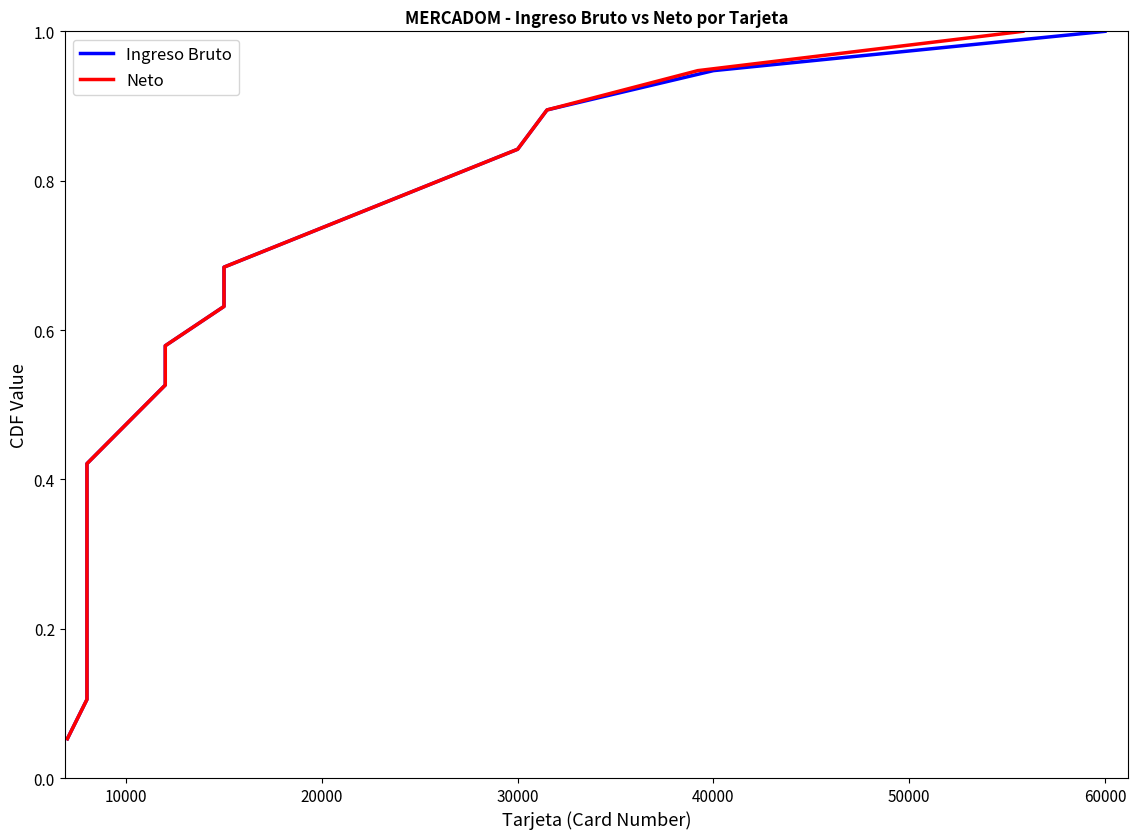

Is it true that Ingreso Bruto equals 0.0 at 0?

False